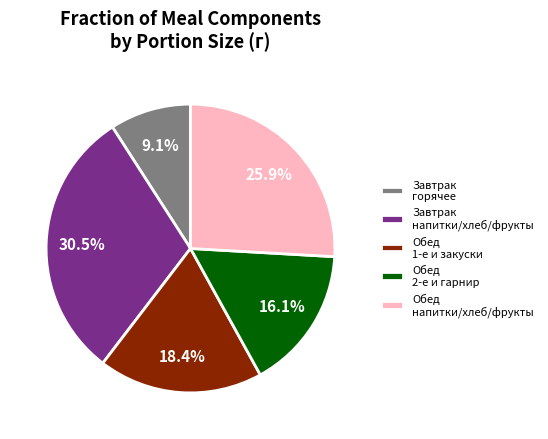

Combined, what portion of the pie is Завтрак горячее and Обед 2-е и гарнир?

25.2%